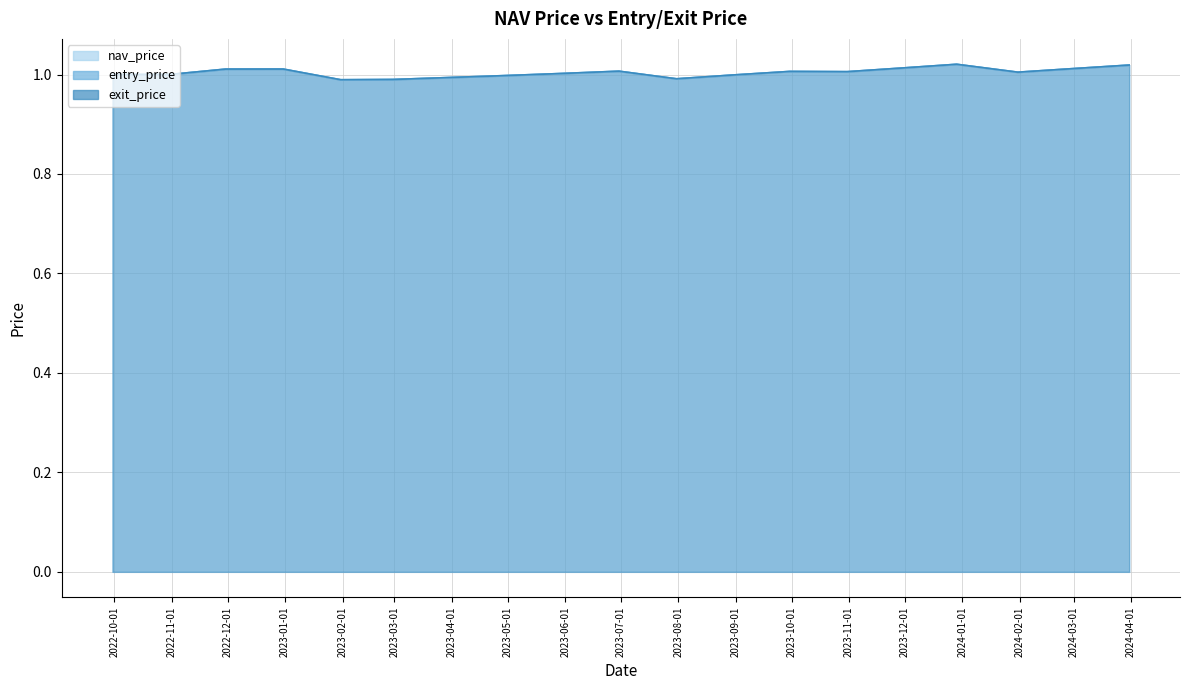

Reading left to right, what are all the values shown in this chart?

nav_price: 2022-09-30=1.0	2022-10-31=1.0	2022-11-30=1.0	2022-12-31=1.0	2023-01-31=1.0	2023-02-28=1.0	2023-03-31=1.0	2023-04-30=1.0	2023-05-31=1.0	2023-06-30=1.0	2023-07-31=1.0	2023-08-31=1.0	2023-09-30=1.0	2023-10-31=1.0	2023-11-30=1.0	2023-12-29=1.0	2024-01-31=1.0	2024-02-29=1.0	2024-03-31=1.0
entry_price: 2022-09-30=1.0	2022-10-31=1.0	2022-11-30=1.0	2022-12-31=1.0	2023-01-31=1.0	2023-02-28=1.0	2023-03-31=1.0	2023-04-30=1.0	2023-05-31=1.0	2023-06-30=1.0	2023-07-31=1.0	2023-08-31=1.0	2023-09-30=1.0	2023-10-31=1.0	2023-11-30=1.0	2023-12-29=1.0	2024-01-31=1.0	2024-02-29=1.0	2024-03-31=1.0
exit_price: 2022-09-30=1.0	2022-10-31=1.0	2022-11-30=1.0	2022-12-31=1.0	2023-01-31=1.0	2023-02-28=1.0	2023-03-31=1.0	2023-04-30=1.0	2023-05-31=1.0	2023-06-30=1.0	2023-07-31=1.0	2023-08-31=1.0	2023-09-30=1.0	2023-10-31=1.0	2023-11-30=1.0	2023-12-29=1.0	2024-01-31=1.0	2024-02-29=1.0	2024-03-31=1.0